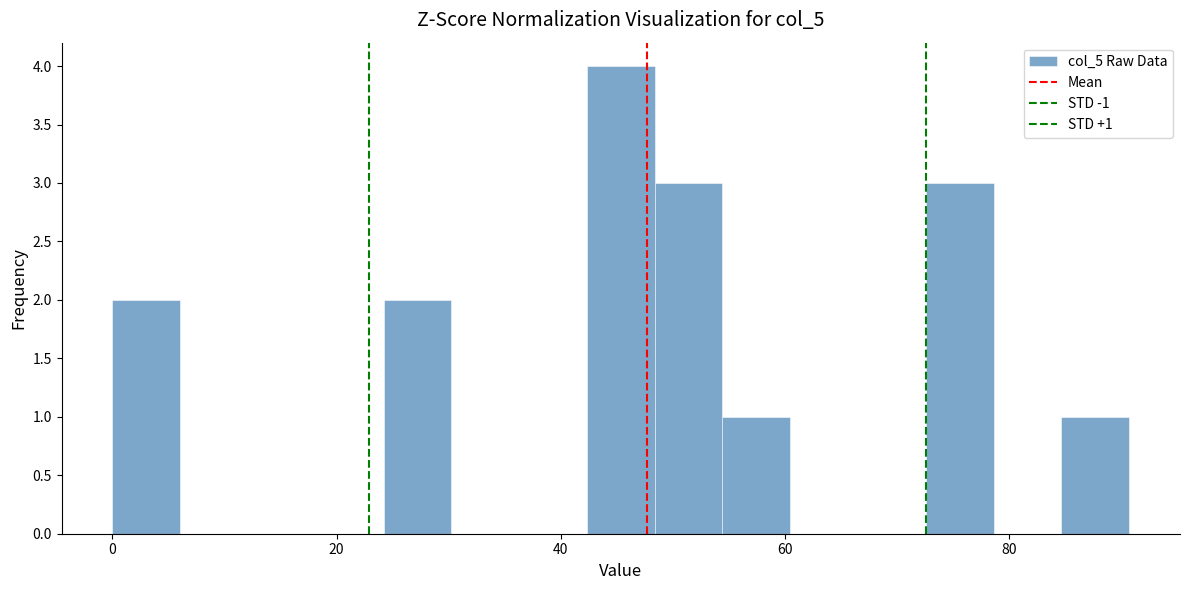

Around what value on the x-axis is the tallest bar? Give the approximate position of its centre, as read against the axis.

46